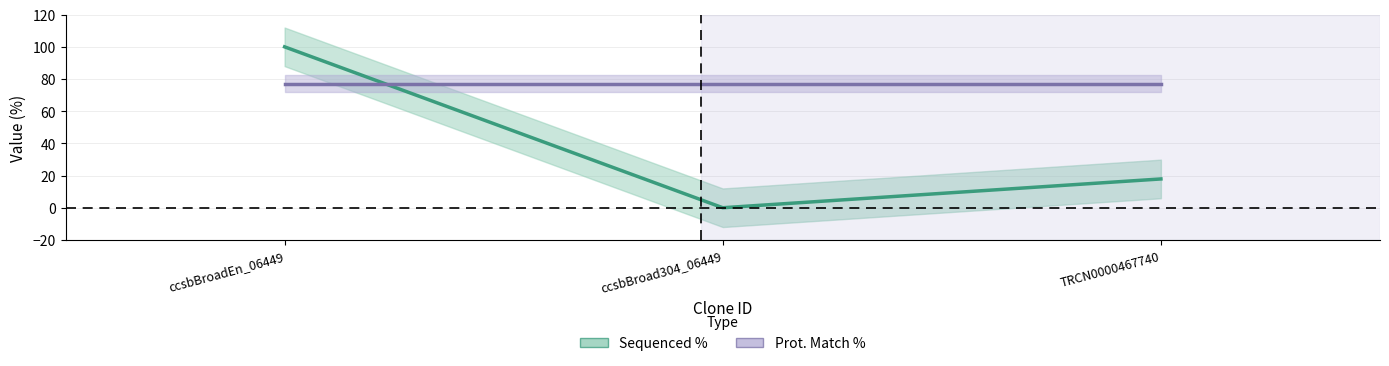

What is the label of the 2nd point from the left?

ccsbBroad304_06449